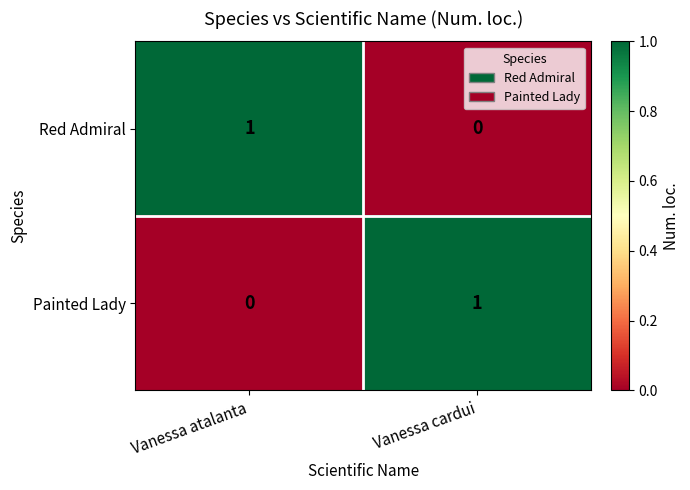

Reading left to right, extract all data points from this chart.

Red Admiral: Vanessa atalanta=1	Vanessa cardui=0
Painted Lady: Vanessa atalanta=0	Vanessa cardui=1